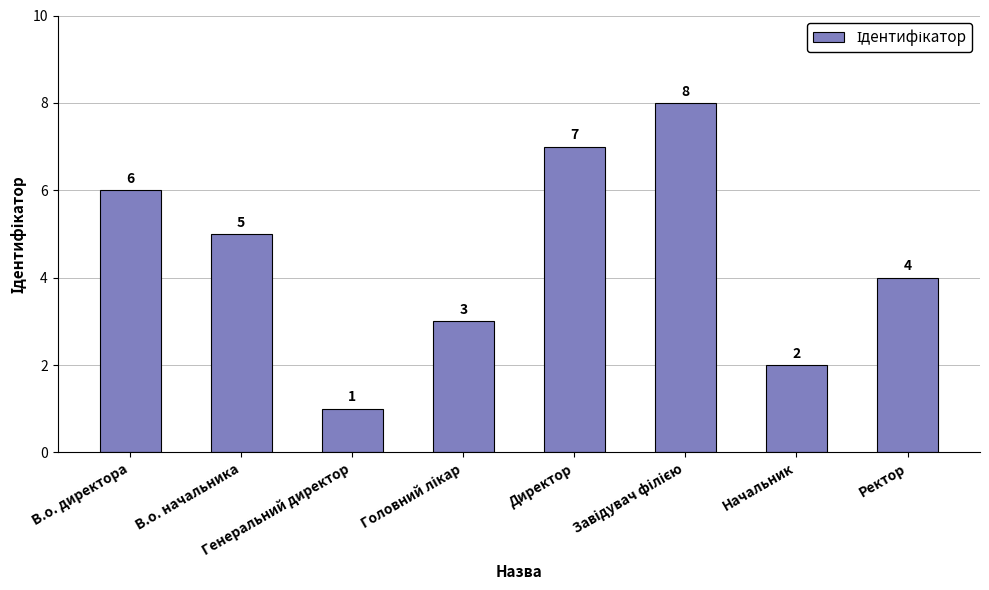

What is the sum of all values?

36